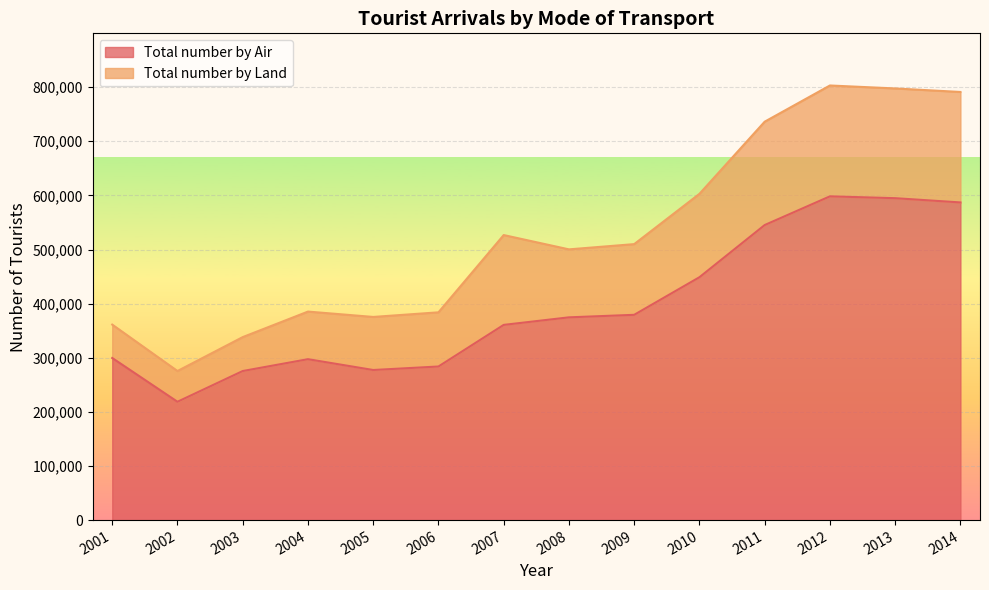

Which label corresponds to the largest value in the chart?

2012